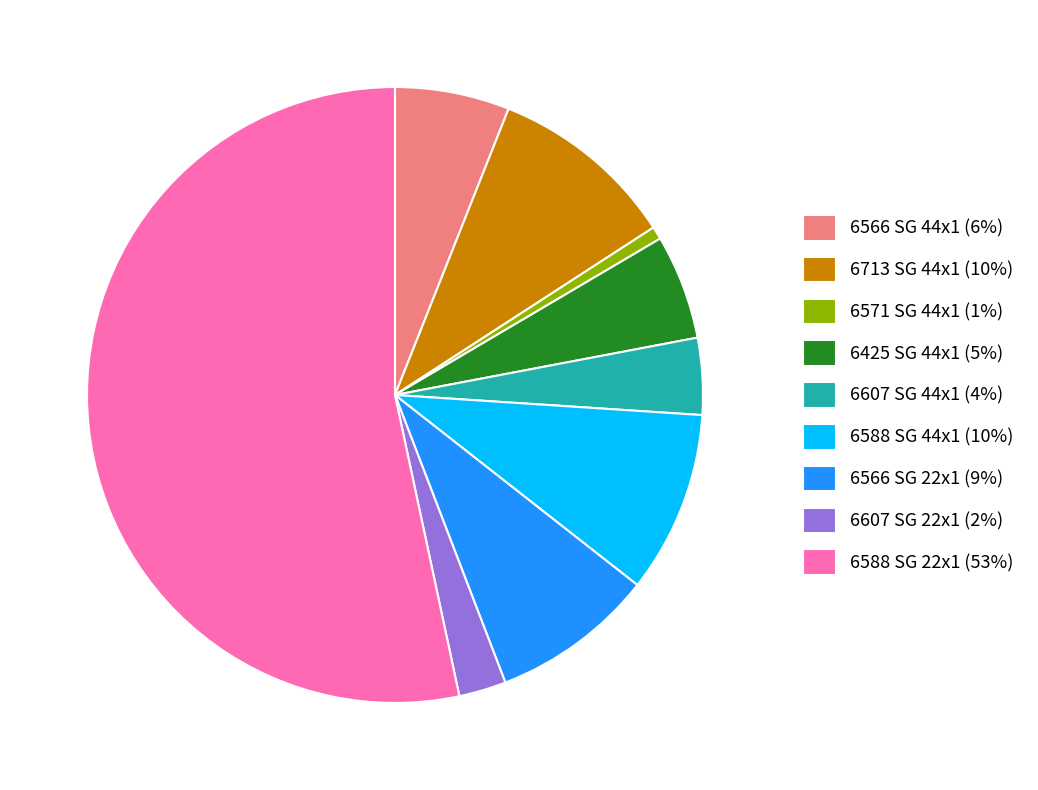

What is the ratio of the value at 6566 SG 22x1 to the value at 6607 SG 44x1?

2.1